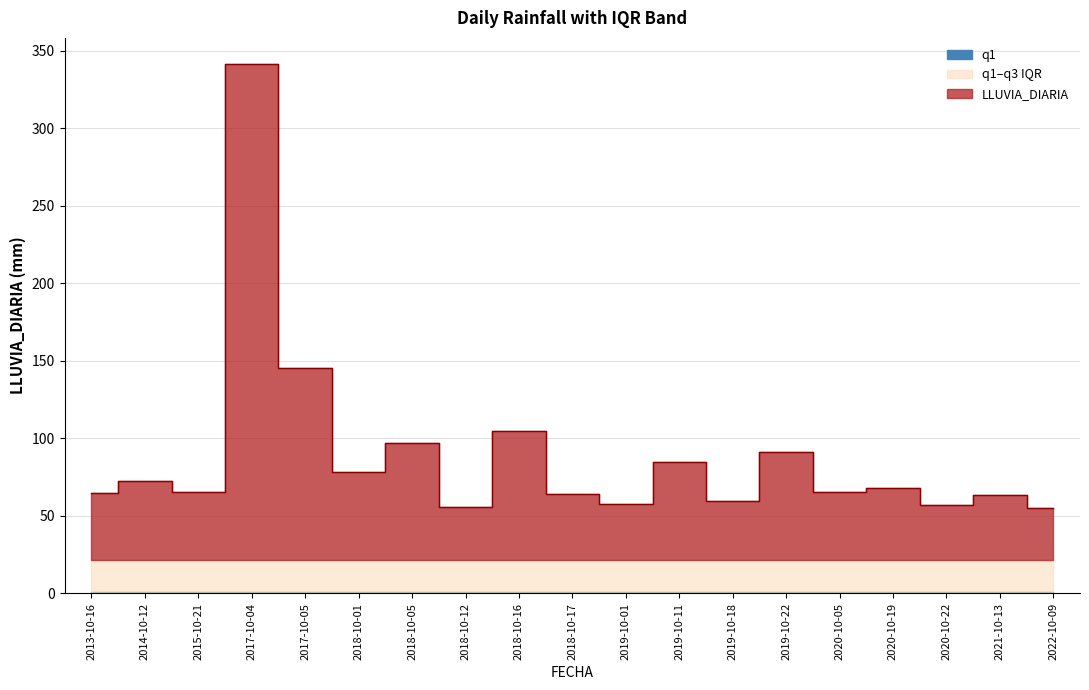

Which series has the largest total across all categories?

LLUVIA_DIARIA